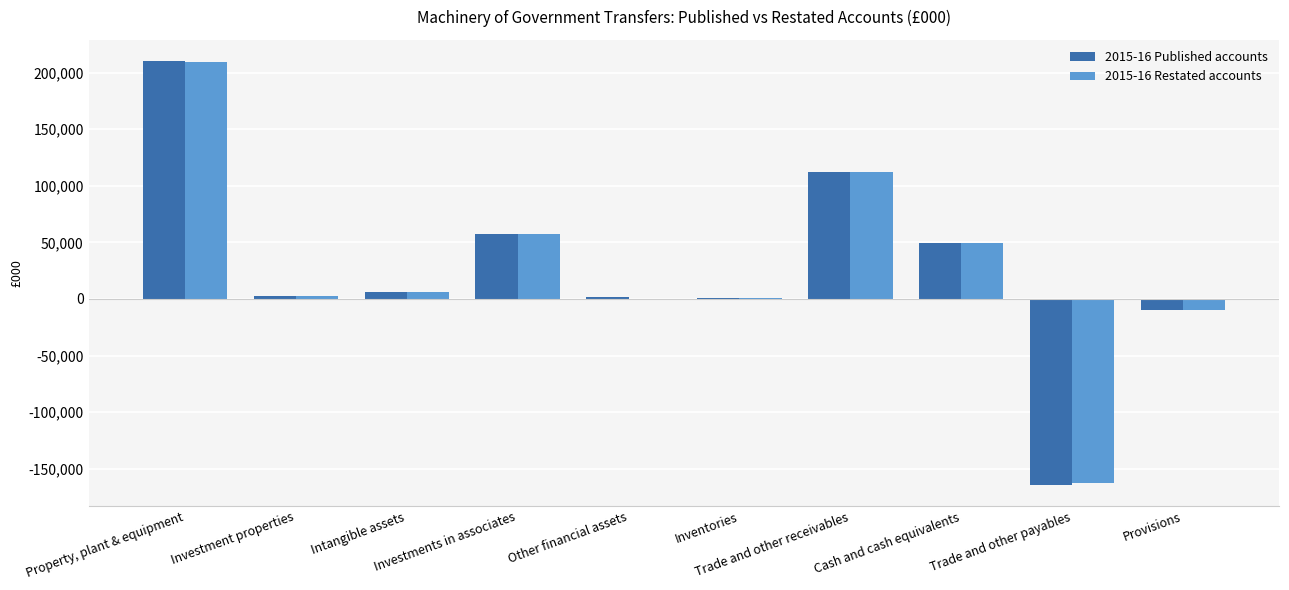

What is the greatest value displayed?

210274